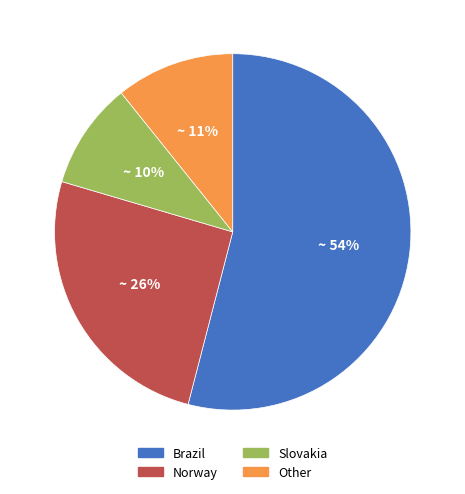

What percentage is the Norway slice, to the nearest percent?

26%